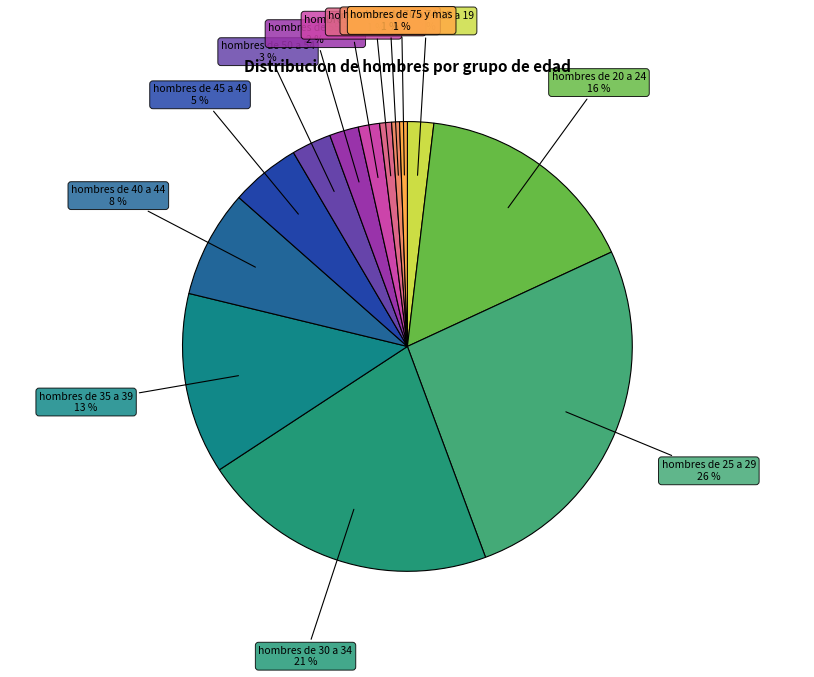

How many slices are in this pie chart?

13